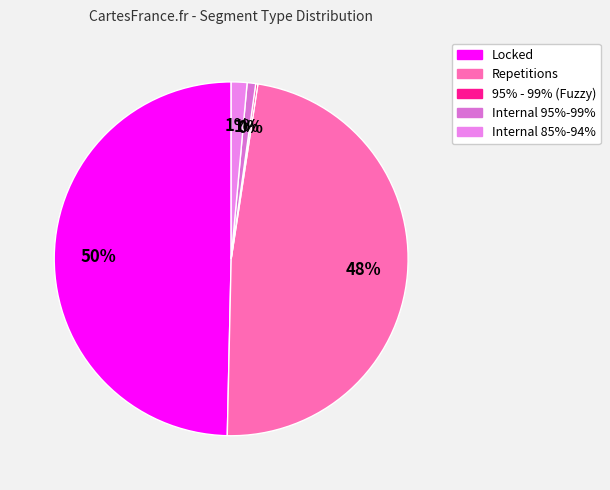

How many slices are in this pie chart?

5